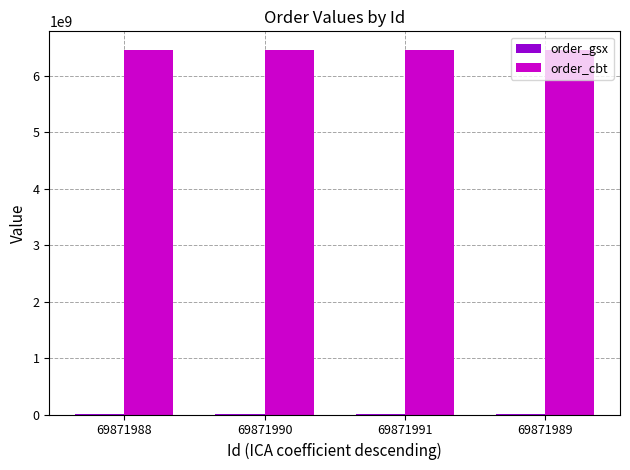

What is the highest value of the order_cbt series?

6470051484